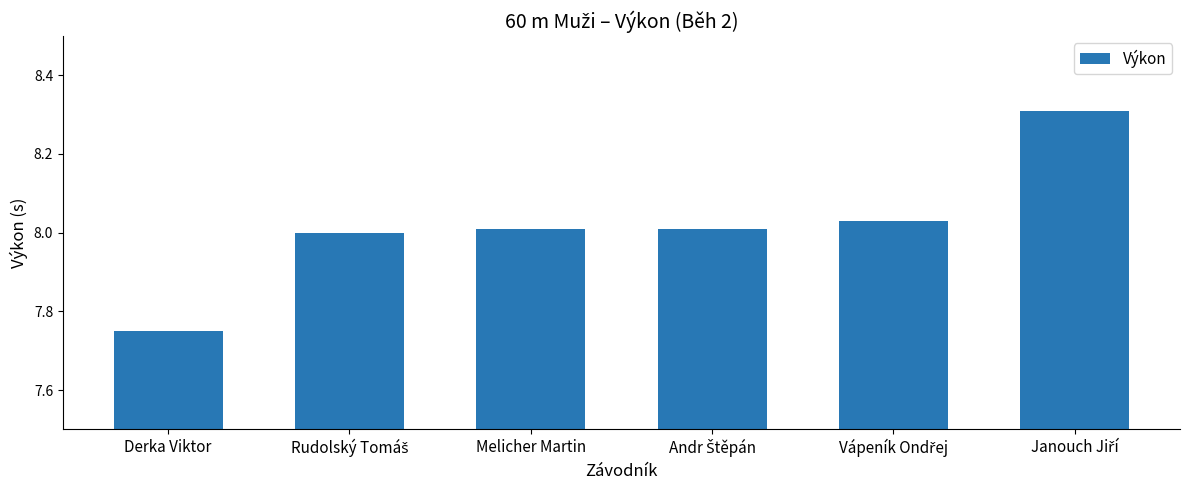

Which category has the lowest value across all series?

Derka Viktor